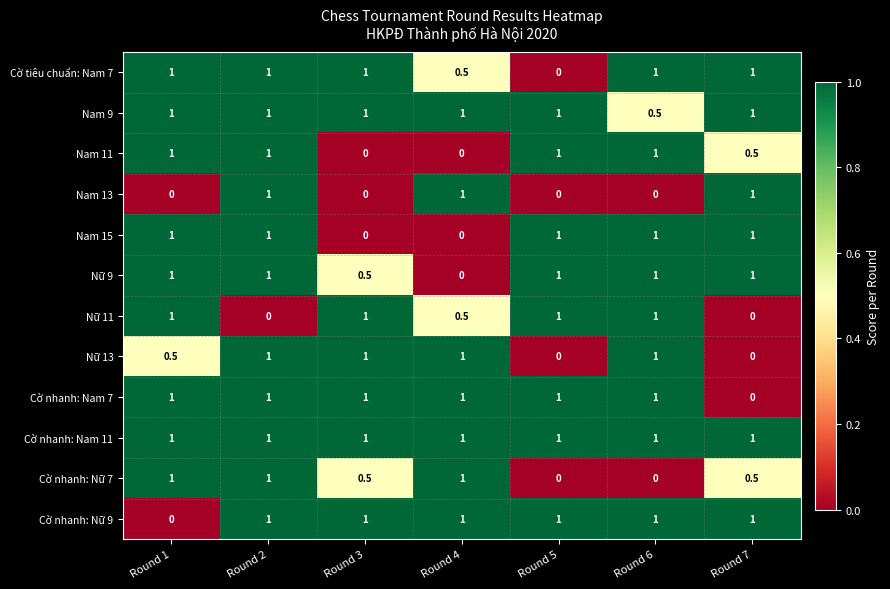

At which category is the sum across all series the highest?

Round 2